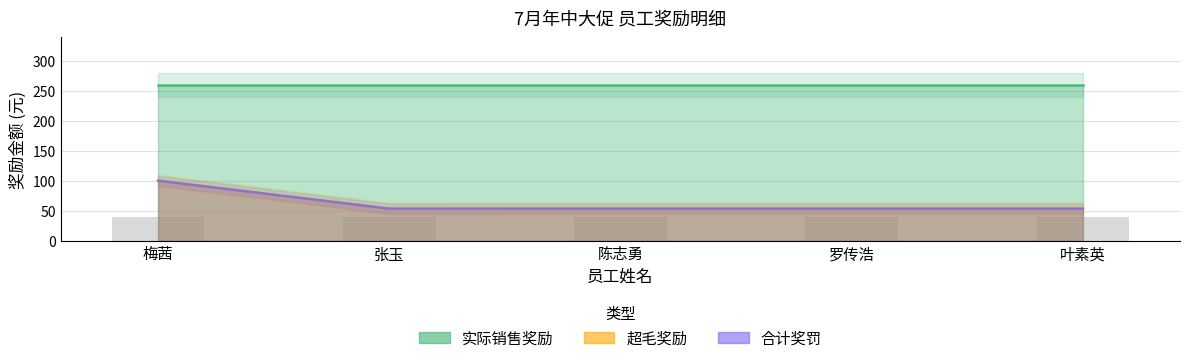

How many categories are shown in the chart?

5